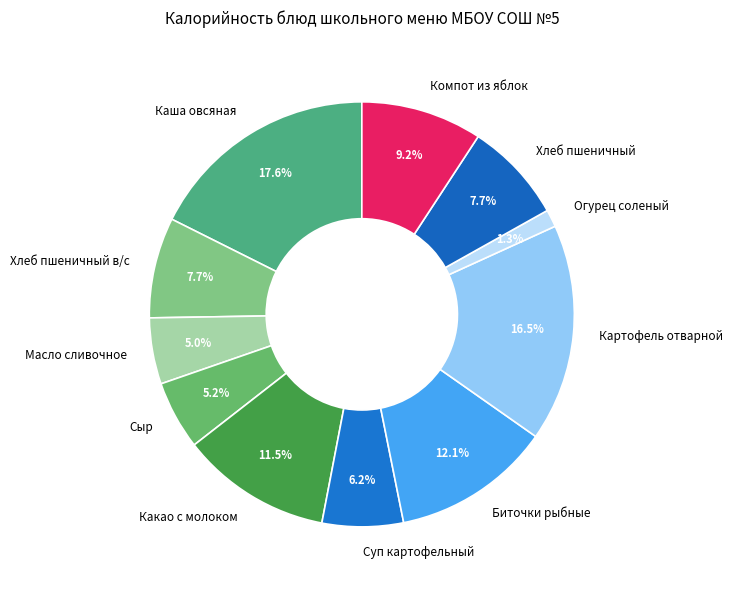

To the nearest percent, what is the difference between the Огурец соленый and Какао с молоком slice percentages?

10%